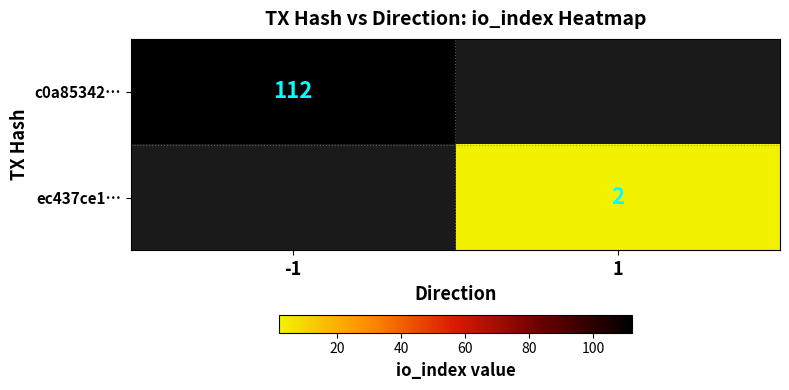

True or false: c0a85342… has a value of 46 at -1.

False